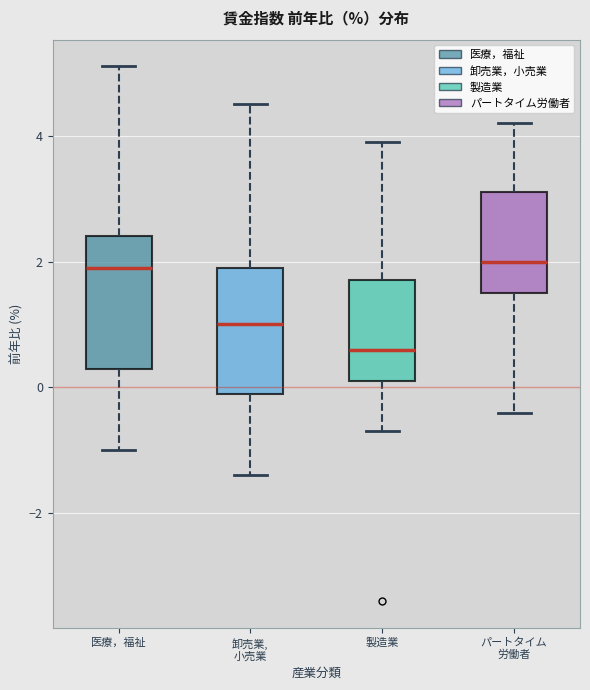

Reading left to right, read every box against the y-axis: the position of its median line, the range the box covers, and the ends of its whiskers. The values are not printed on the chart, so give them approximately, as read against the axis.

医療，福祉: median 2.0, box 0.4 to 2.4, whiskers -1.0 to 5.2
卸売業, 小売業: median 1.0, box 0.0 to 2.0, whiskers -1.4 to 4.6
製造業: median 0.6, box 0.2 to 1.8, whiskers -0.6 to 4.0
パートタイム 労働者: median 2.0, box 1.6 to 3.2, whiskers -0.4 to 4.2